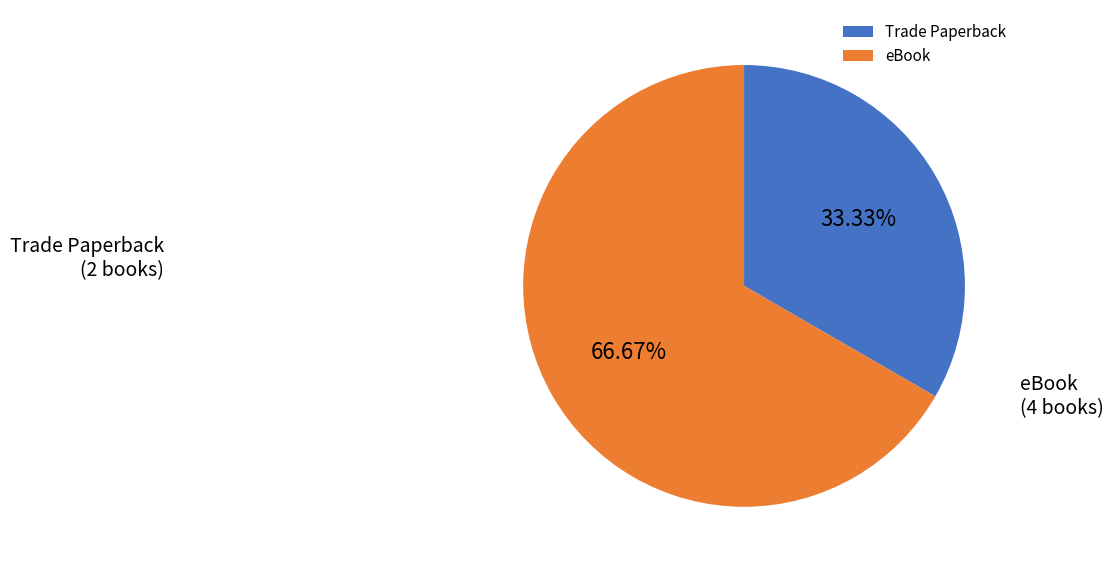

Is there a majority slice in this chart?

Yes